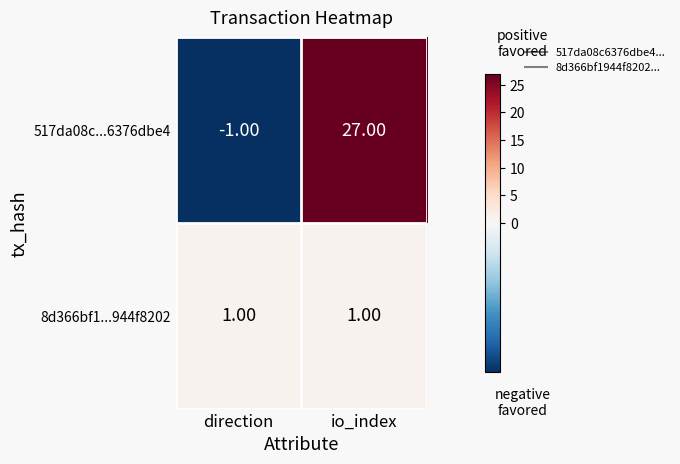

Rank the series at direction from highest to lowest value.

8d366bf1...944f8202, 517da08c...6376dbe4